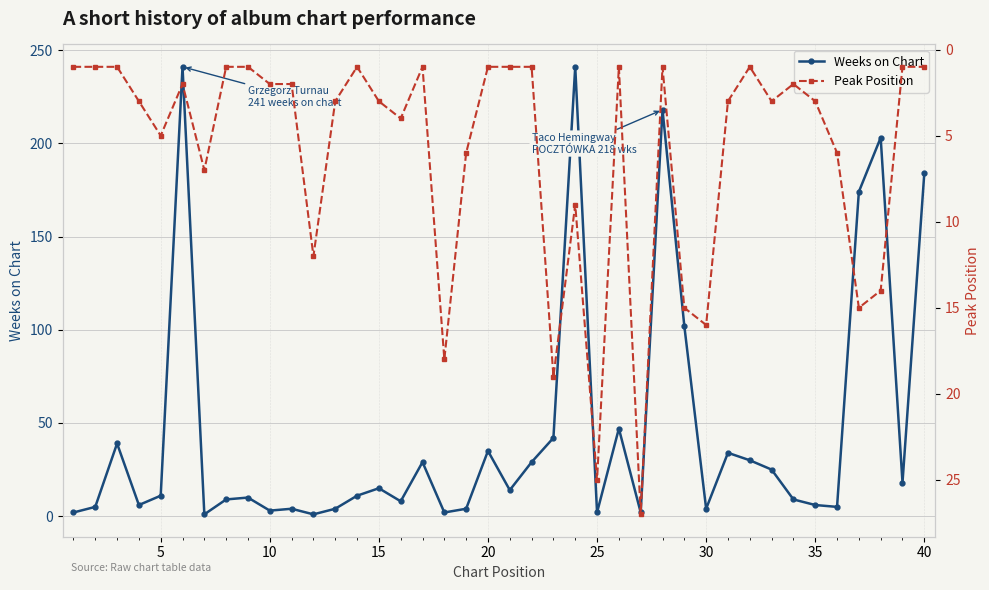

In Weeks on Chart, how many points are lower than both neighbors (excluding endpoints)?

12